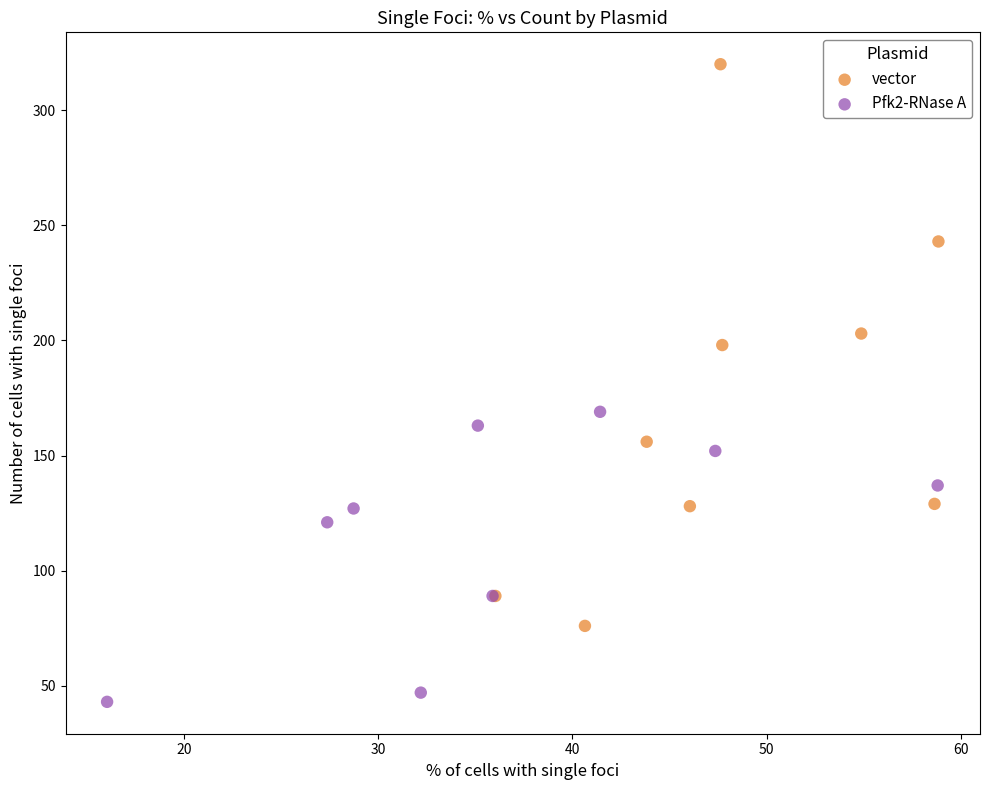

Which series reaches the minimum Y coordinate?

Pfk2-RNase A